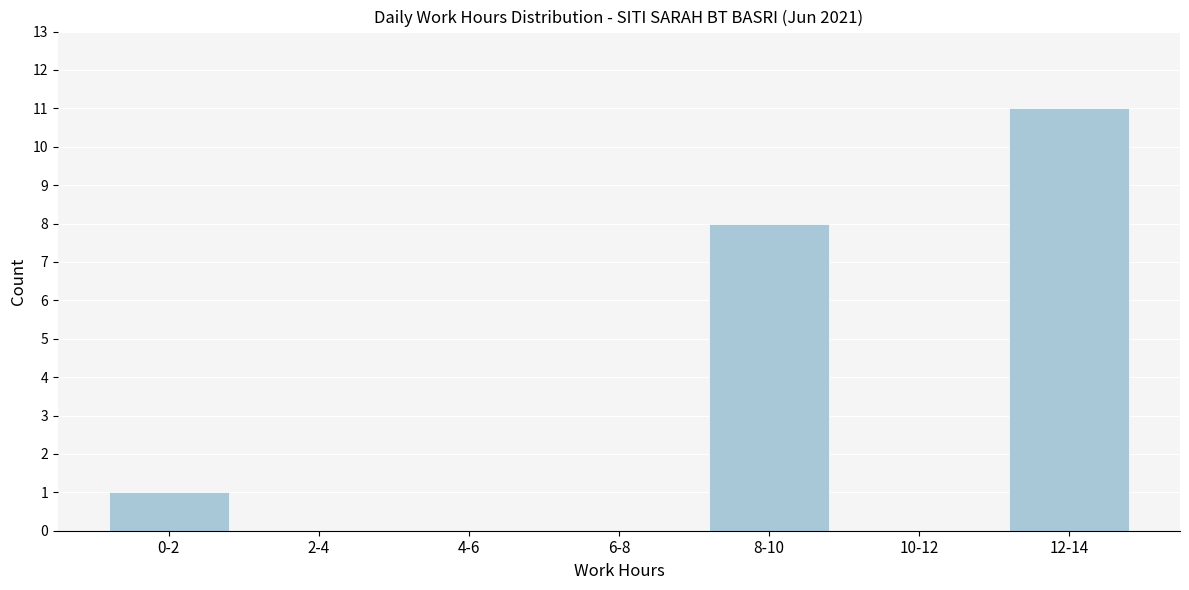

Reading left to right, extract all data points from this chart.

0-2=1	2-4=0	4-6=0	6-8=0	8-10=8	10-12=0	12-14=11